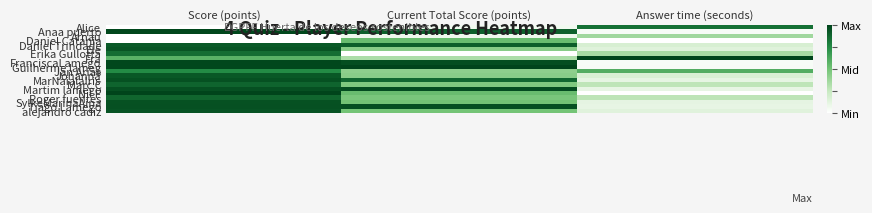

What is the total value across all series at Answer time (seconds)?

4.9